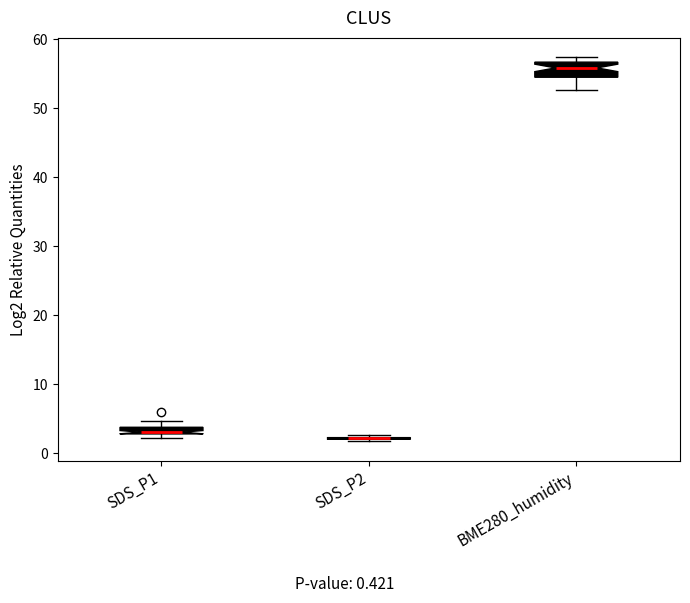

Comparing the boxes themselves (not the whiskers), which one is the tallest?

BME280_humidity